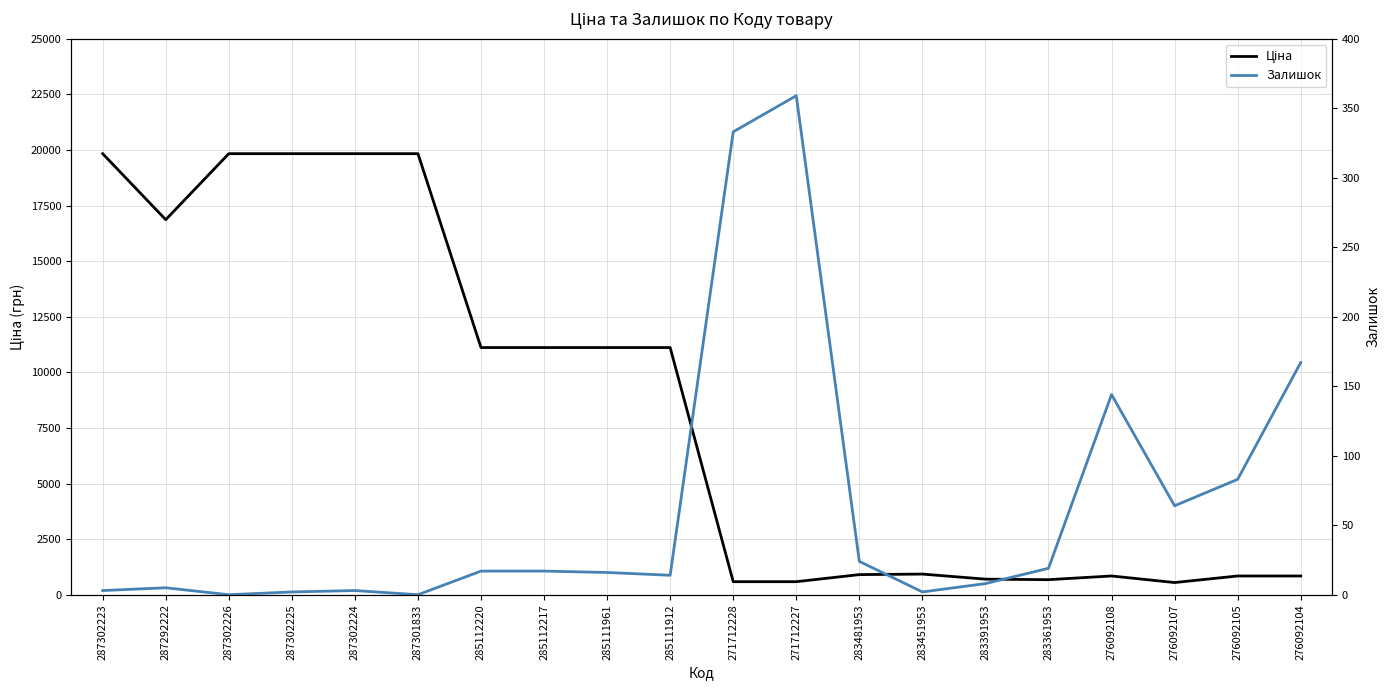

True or false: Ціна and Залишок intersect in this chart.

False